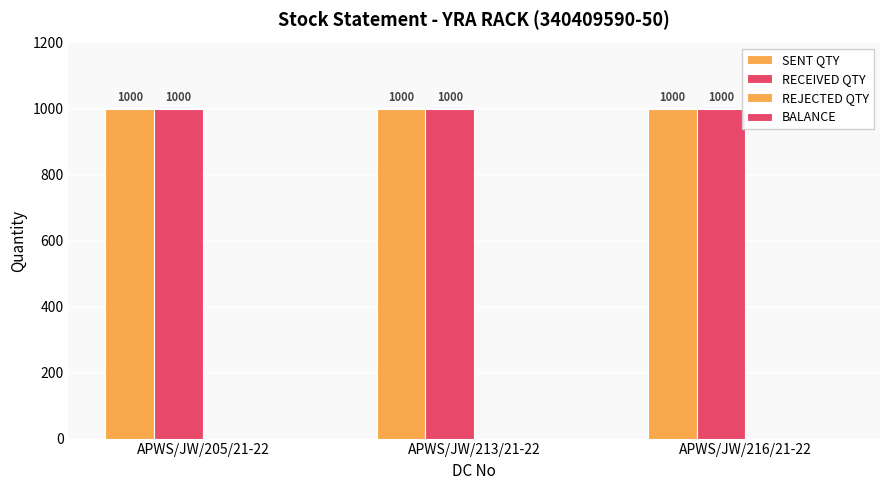

What are all the series names shown in the legend?

SENT QTY, RECEIVED QTY, REJECTED QTY, BALANCE